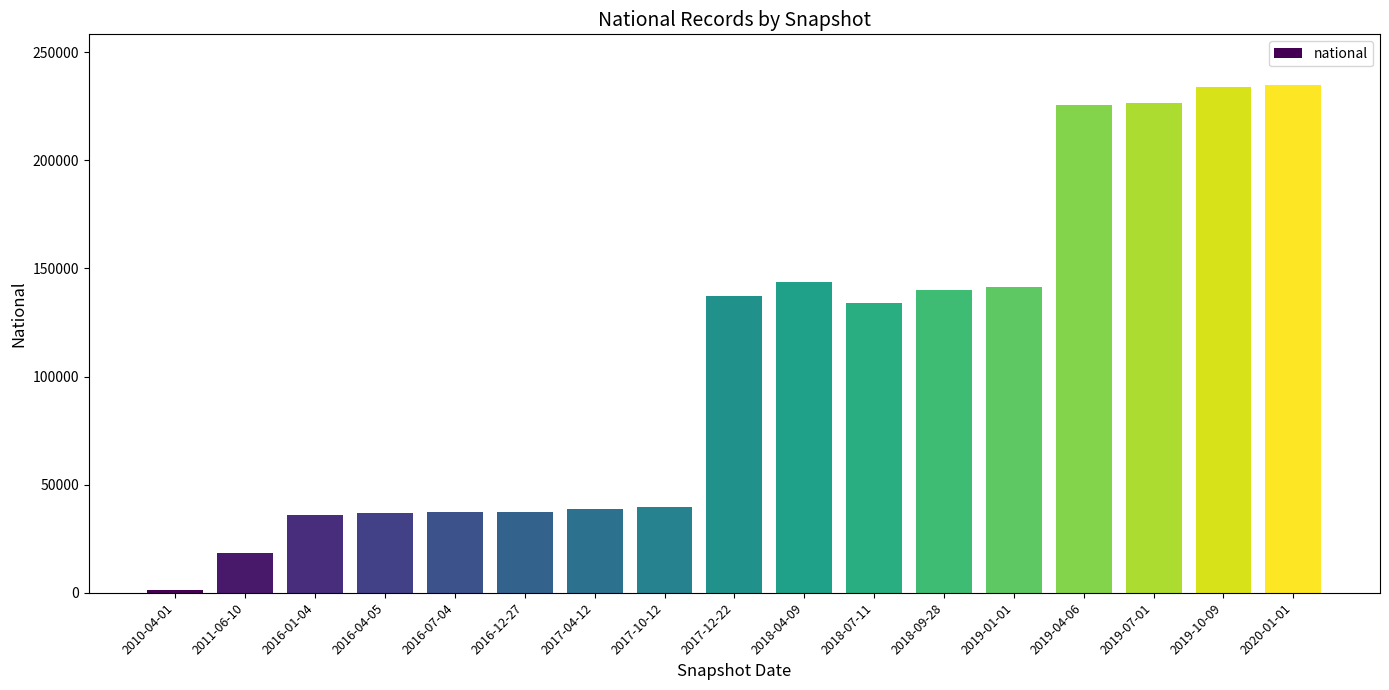

The chart shows a value of 88295 at 2017-12-22. True or false?

False